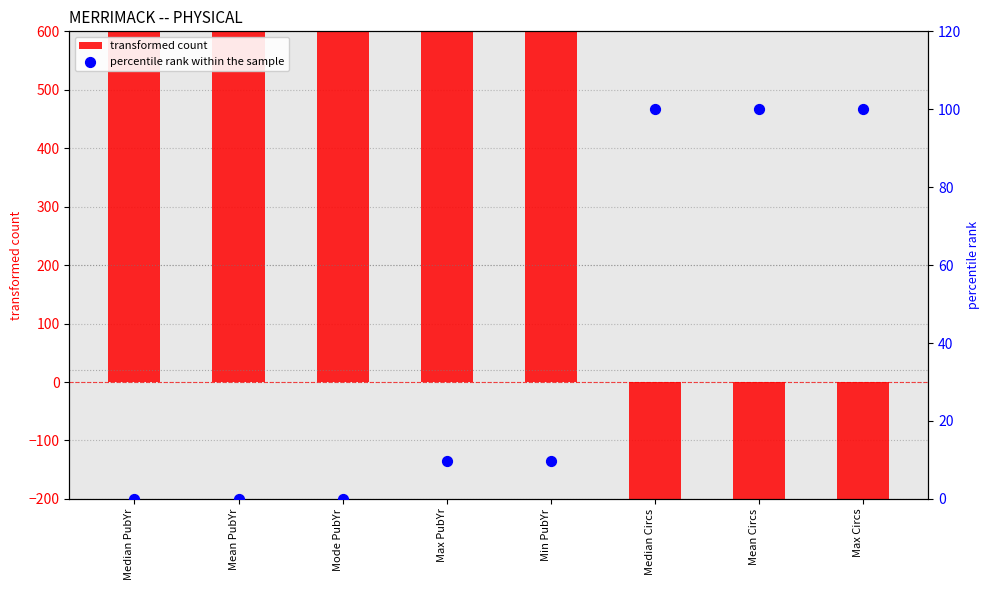

Which series reaches the minimum Y coordinate?

transformed count